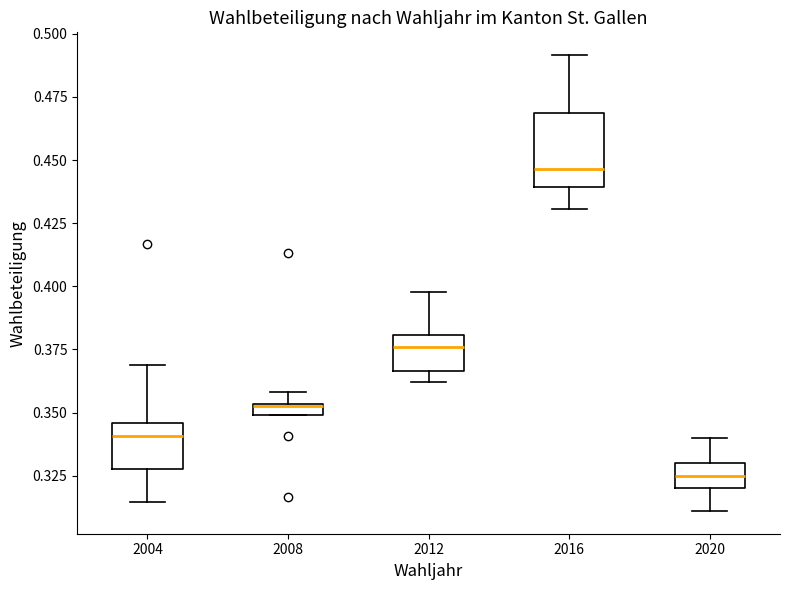

Where is the lower edge of the box at x = 2008 on the y-axis? The values are not printed on the chart, so give them approximately, as read against the axis.

0.350